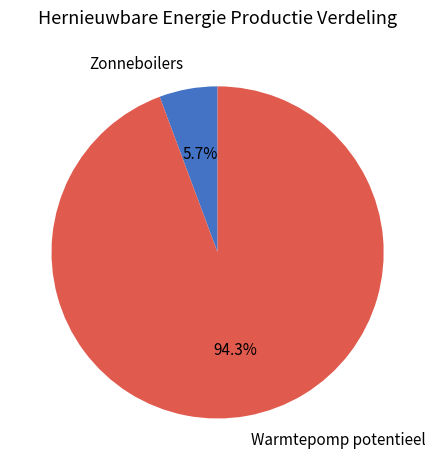

How much of the chart is everything except Warmtepomp?

5.7%